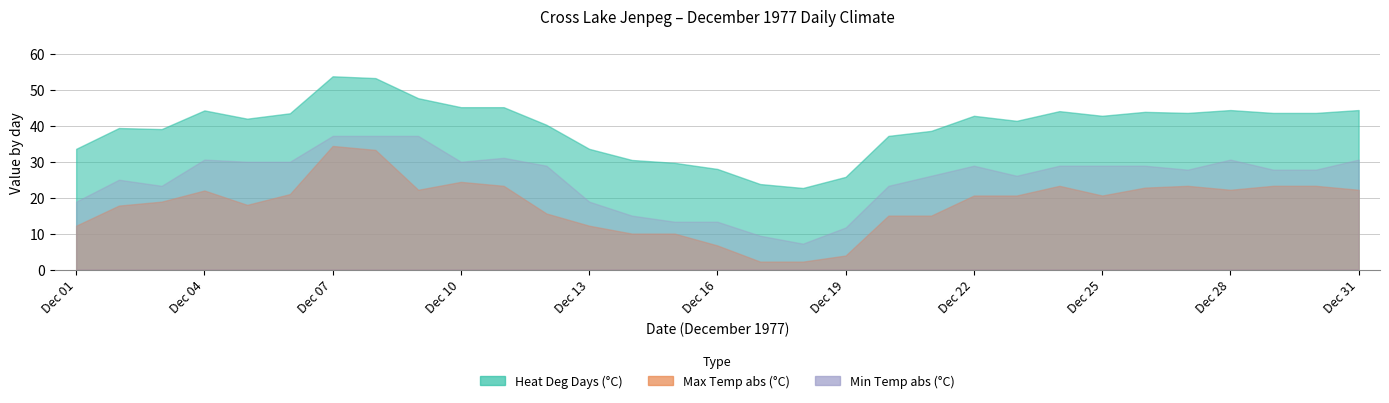

Between 04 and 19, which series saw the biggest shift?

Min Temp (°C)